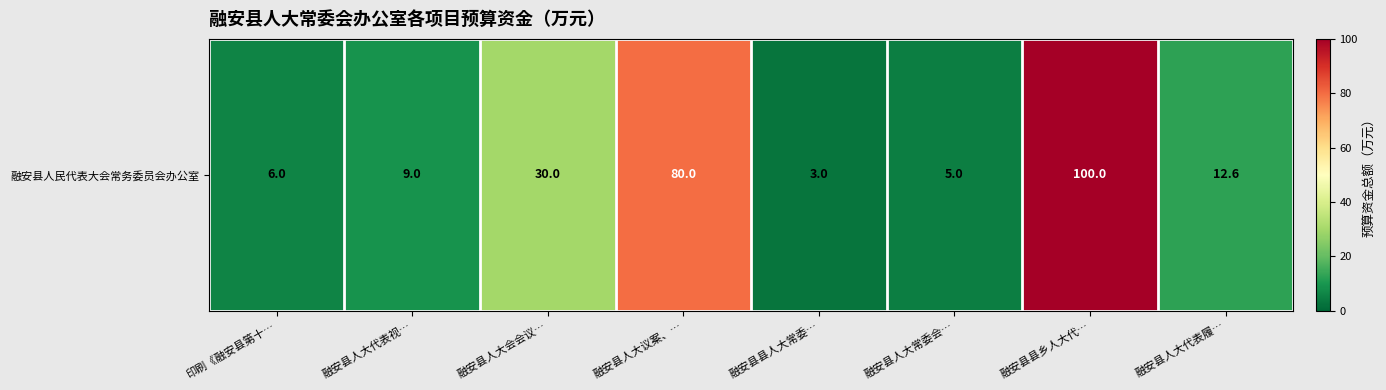

The value at 融安县人大代表视… is 3.1. True or false?

False